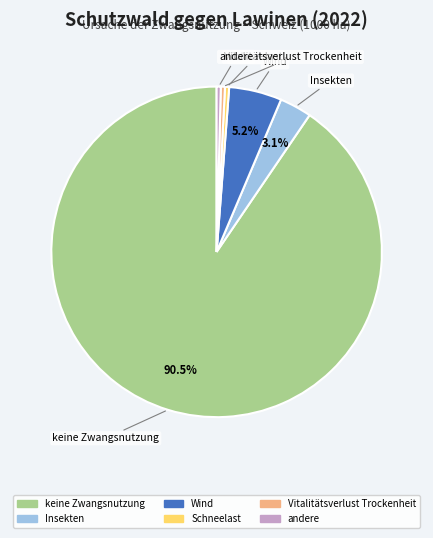

How many segments does this pie chart have?

6